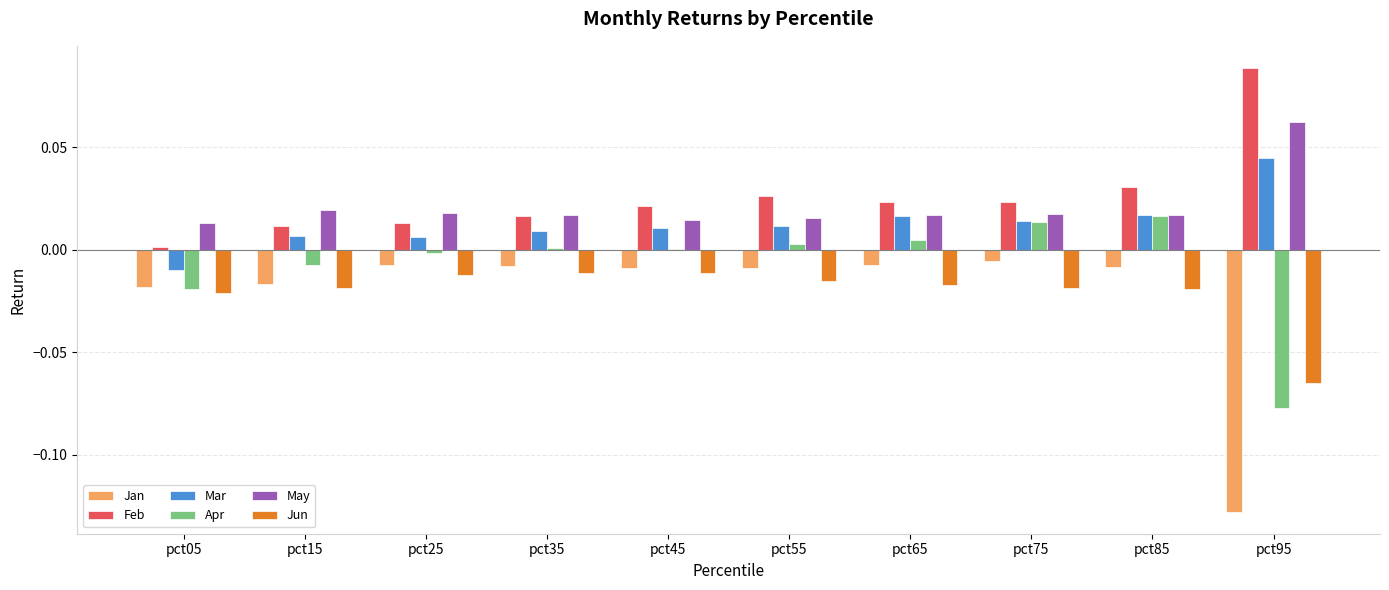

What is the sum of all Feb values?

0.3